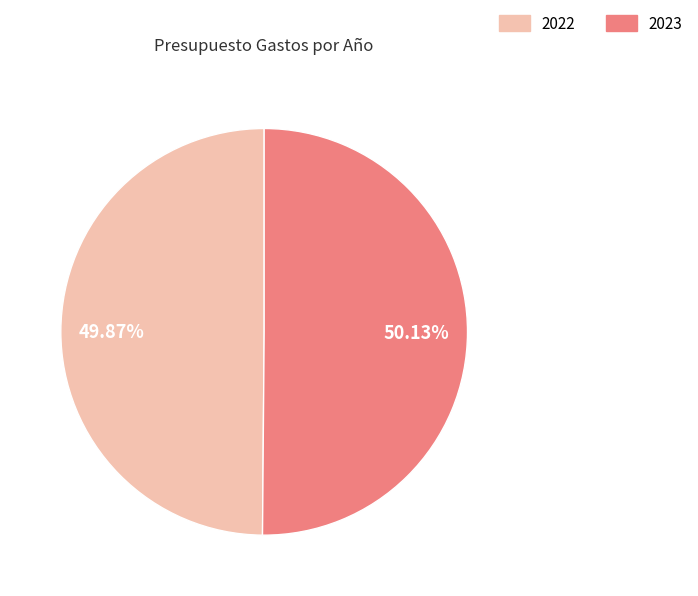

What percentage do 2023 and 2022 together represent?

100.0%